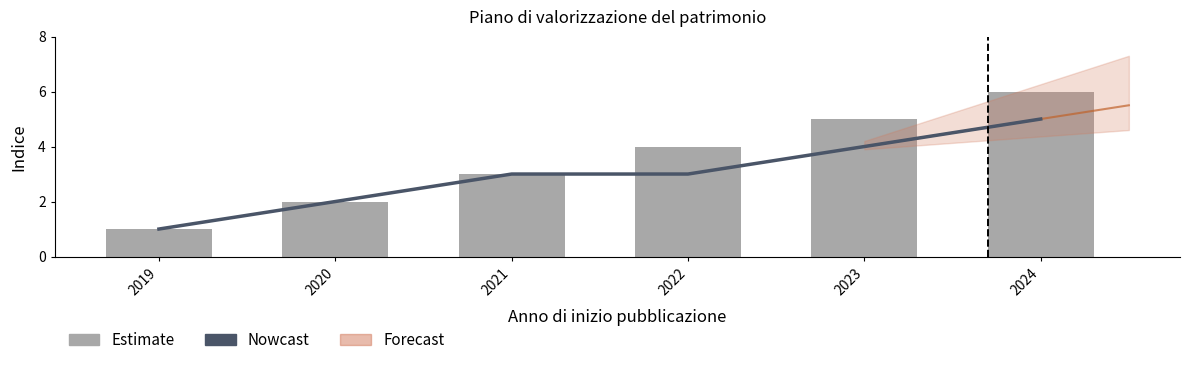

What is the total value across all series at 2019?

2